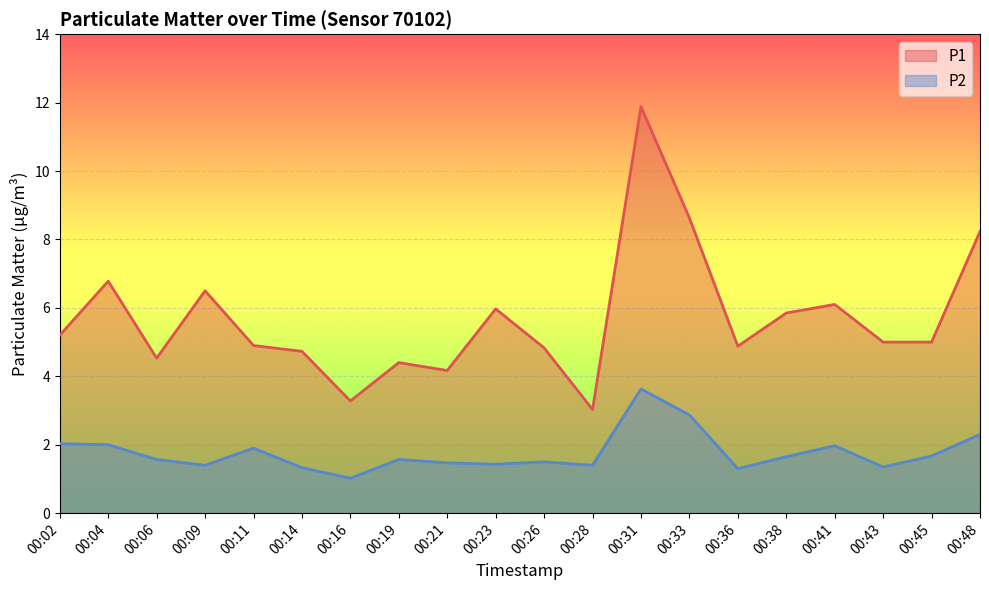

Does the chart display data point markers on the line(s)?

No